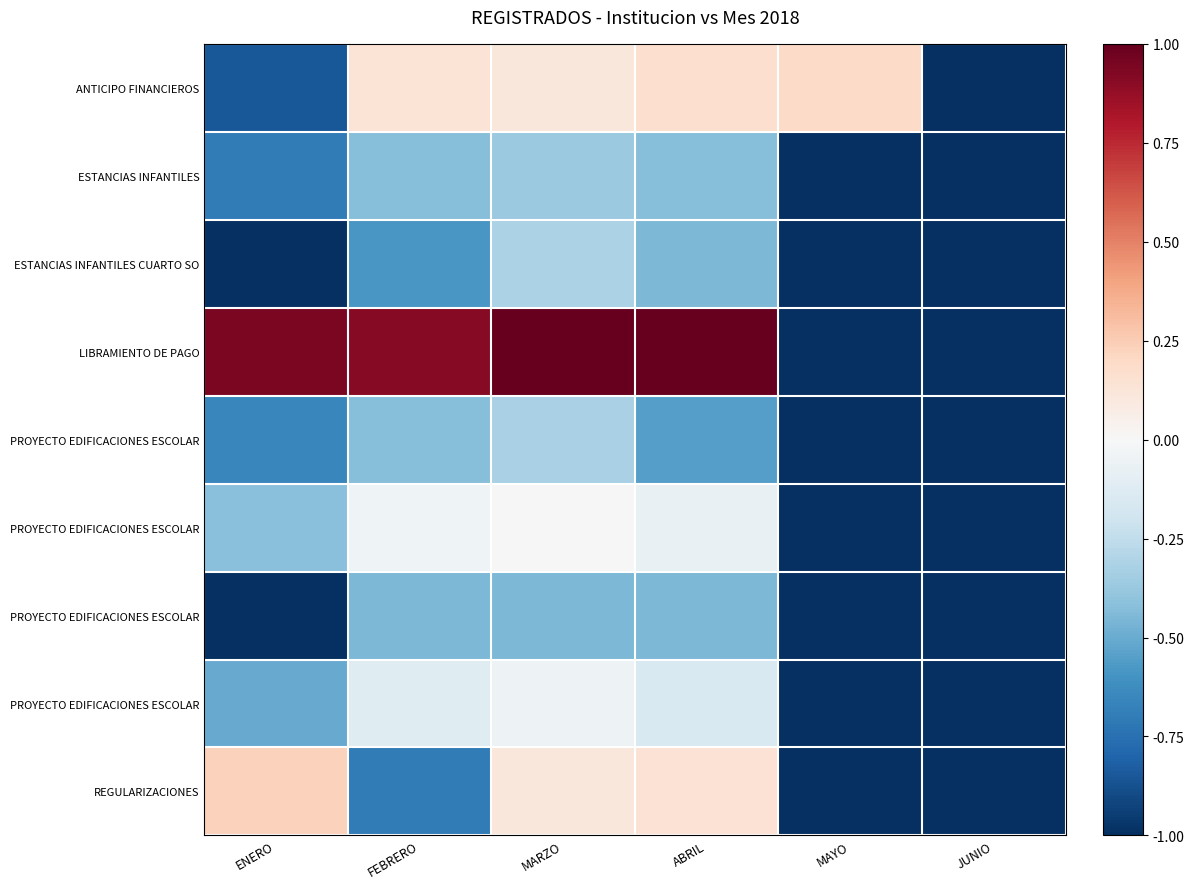

Between JUNIO and MAYO, which is larger?

MAYO